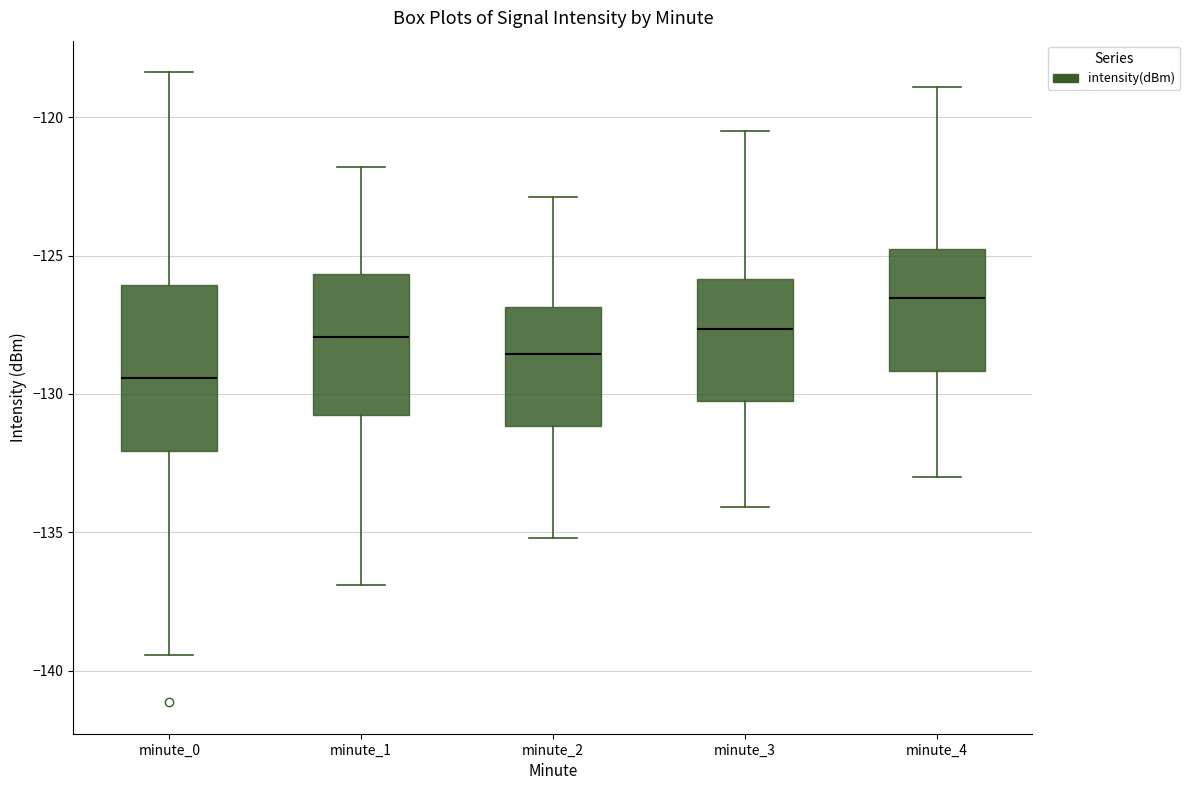

Reading left to right, read every box against the y-axis: the position of its median line, the range the box covers, and the ends of its whiskers. The values are not printed on the chart, so give them approximately, as read against the axis.

minute_0: median -129.5, box -132.0 to -126.0, whiskers -139.5 to -118.5
minute_1: median -128.0, box -131.0 to -125.5, whiskers -137.0 to -122.0
minute_2: median -128.5, box -131.0 to -127.0, whiskers -135.0 to -123.0
minute_3: median -127.5, box -130.5 to -126.0, whiskers -134.0 to -120.5
minute_4: median -126.5, box -129.0 to -124.5, whiskers -133.0 to -119.0